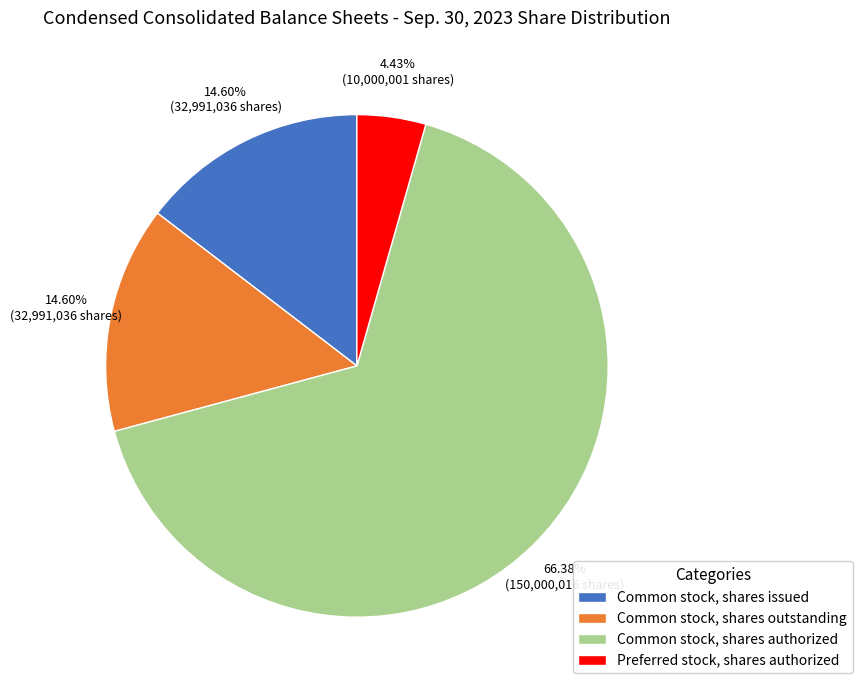

What is the ratio of the value at Common stock, shares outstanding to the value at Common stock, shares issued?

1.0